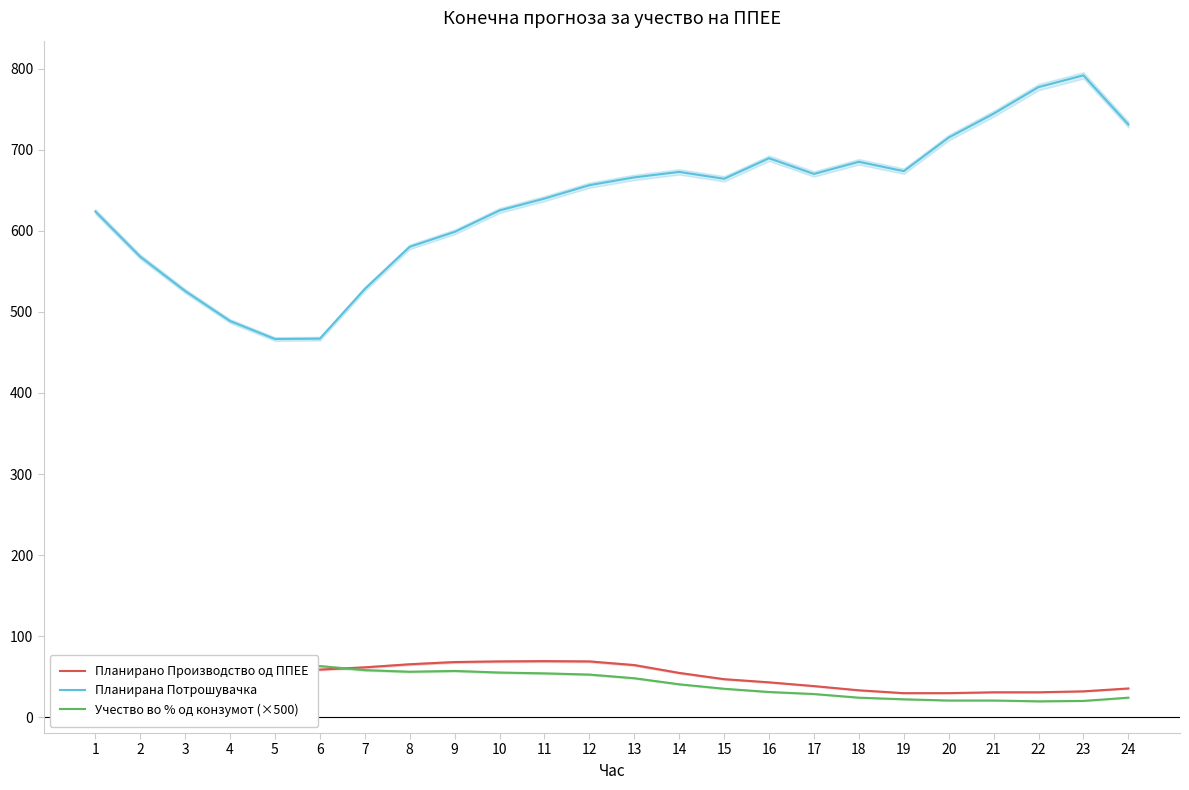

Which series has the largest total across all categories?

Планирана Потрошувачка